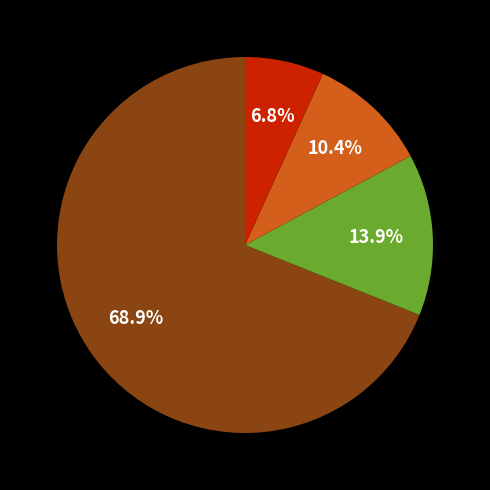

Is there any slice that represents more than half of the pie?

Yes